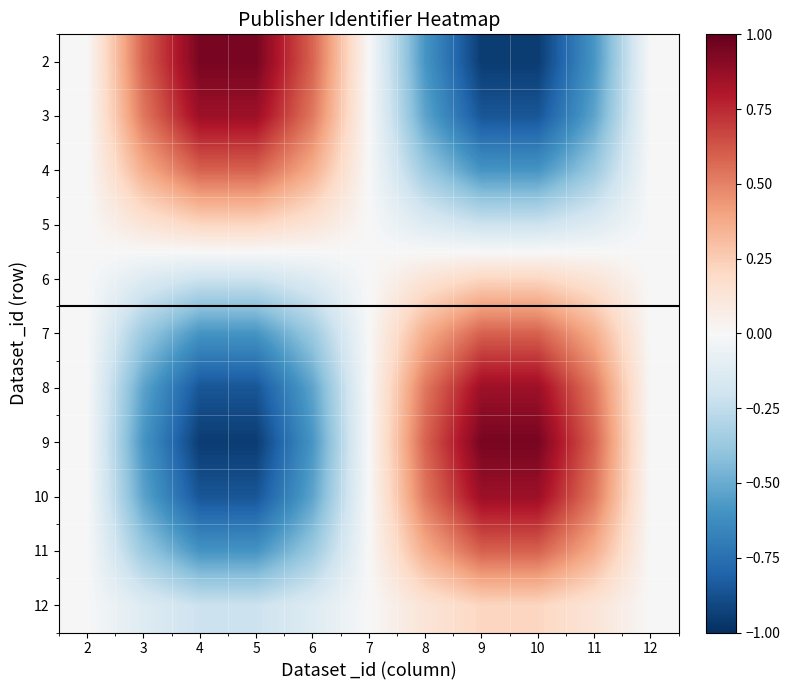

At how many categories does at least one series exceed 0?

10